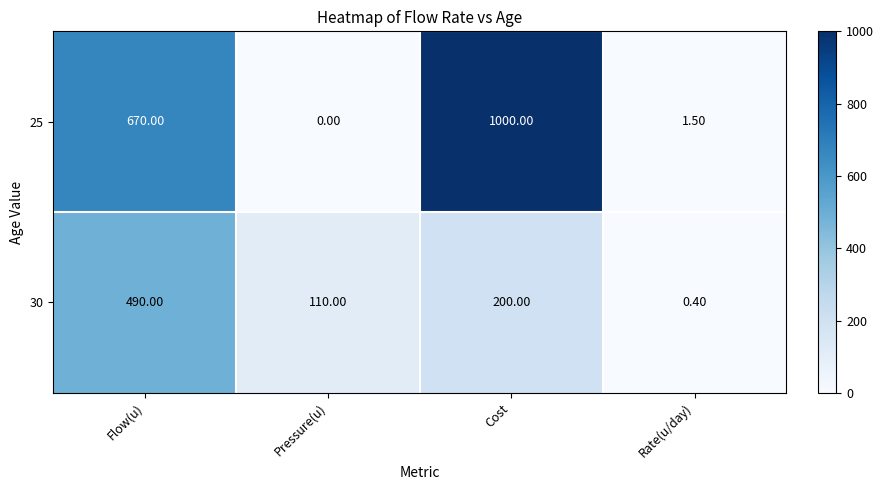

At which label is 30 closest to 245?

Cost